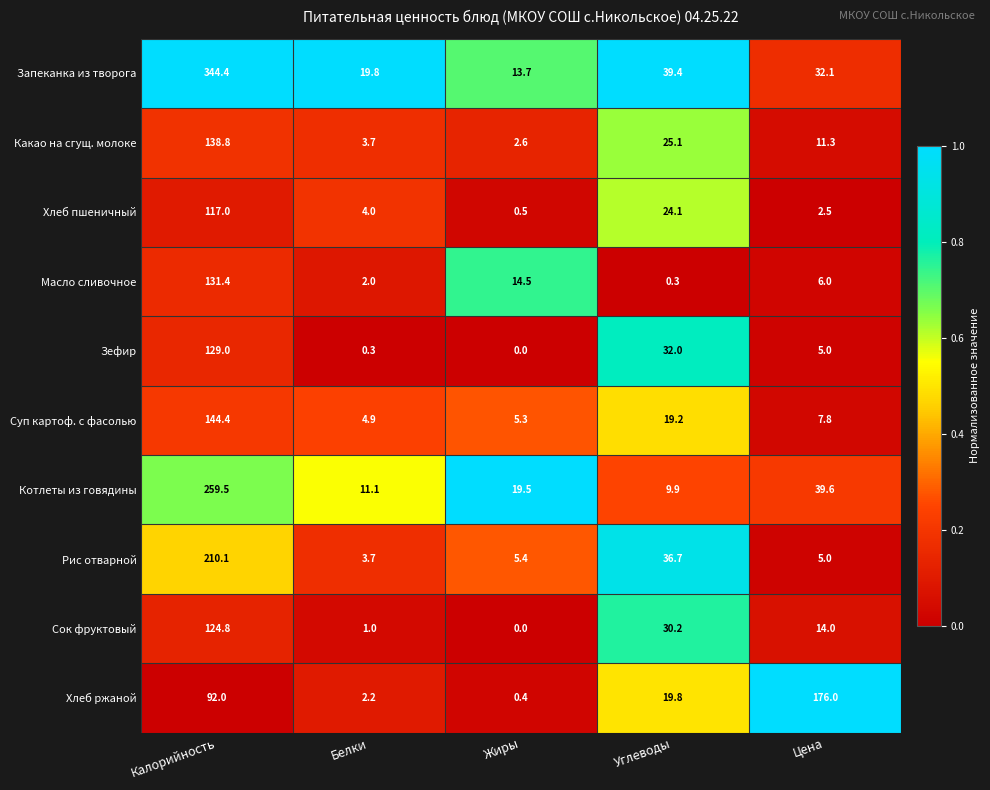

Which series changed the most between Углеводы and Цена?

Хлеб ржаной